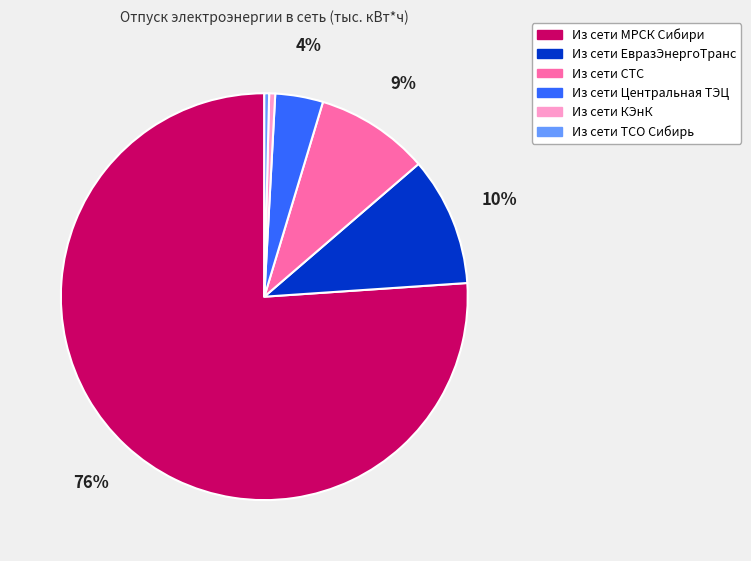

Is it true that Из сети КЭнК is 13% of the pie?

False